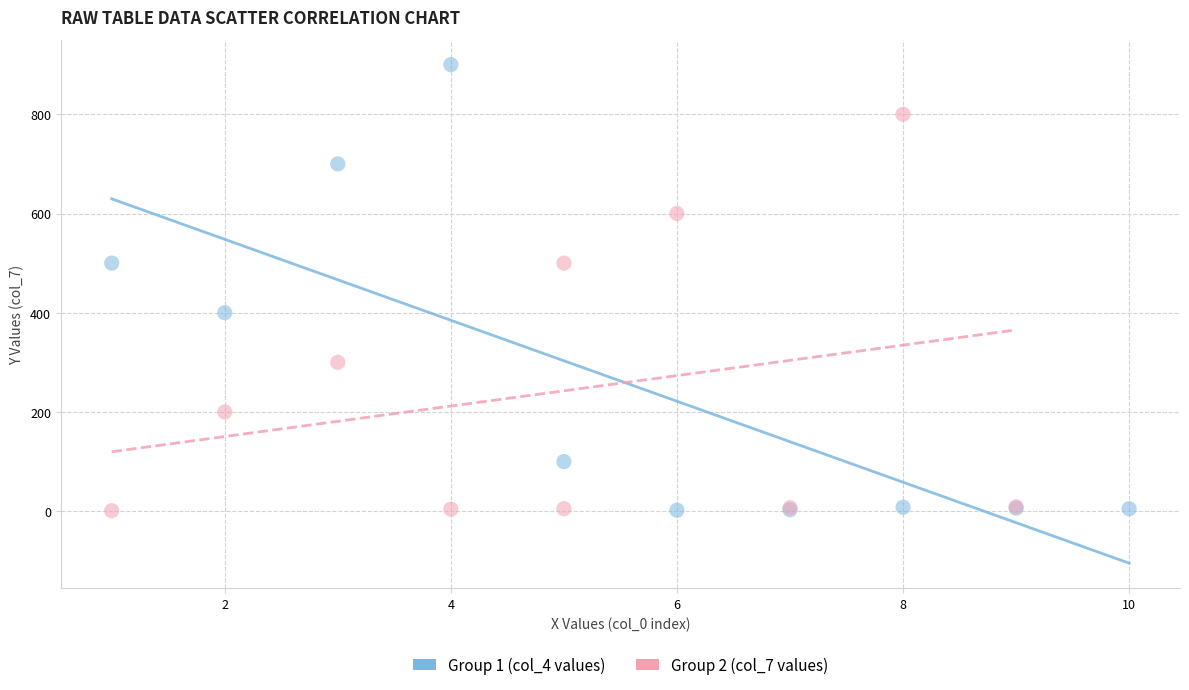

Which series has the largest Y range (max minus min)?

Group 1 (col_4 values)